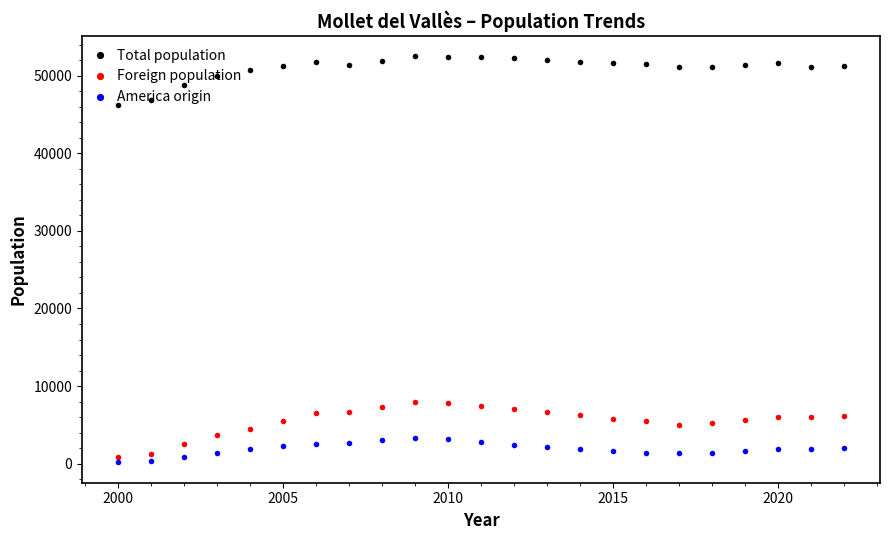

Which series has the largest total across all categories?

Total population